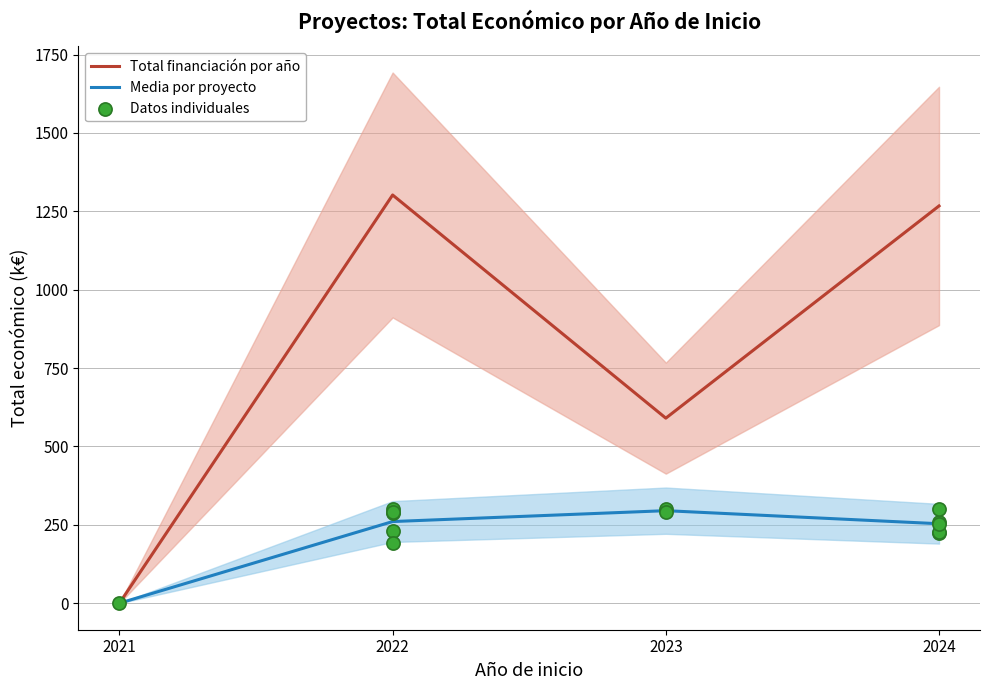

Approximately how many times larger is the value at 2023 compared to 2022?

1.6